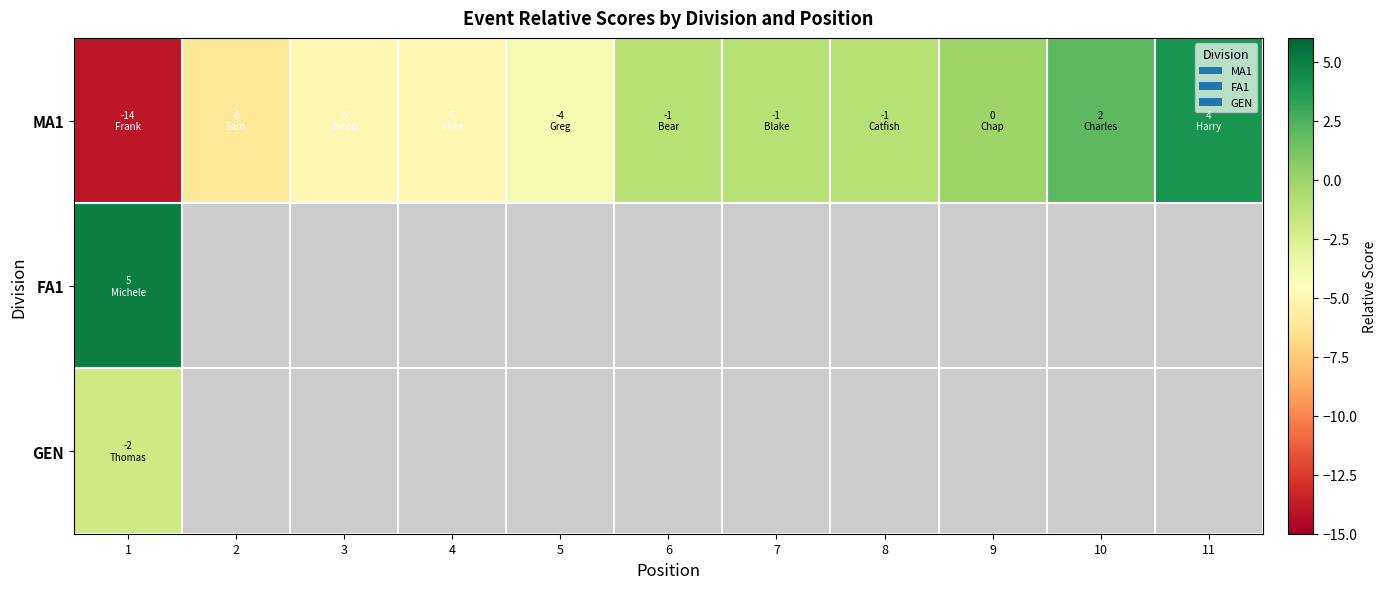

Rank the series by their maximum value, from lowest to highest.

GEN, MA1, FA1